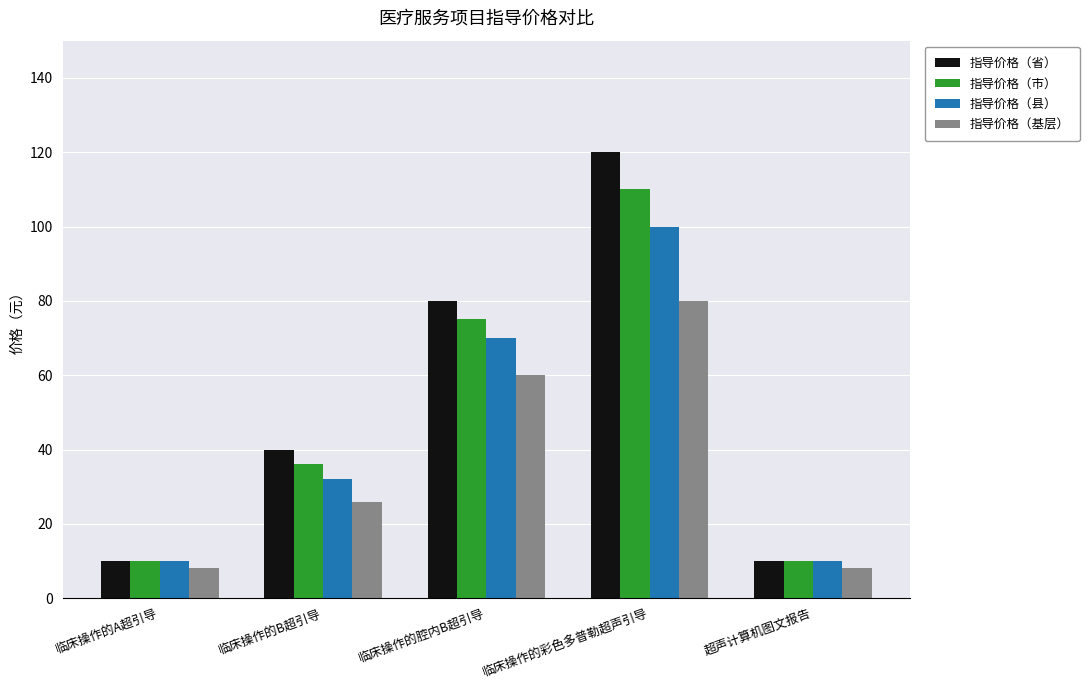

True or false: 指导价格（县） has a value of 10 at 超声计算机图文报告.

True